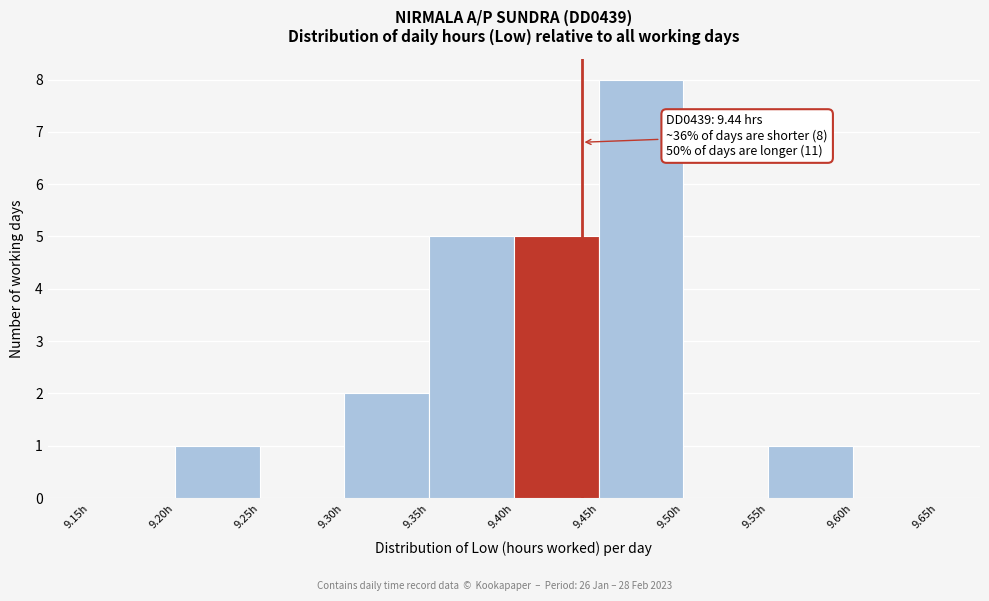

Over which range of the x-axis is the bar tallest?

9.45 to 9.50